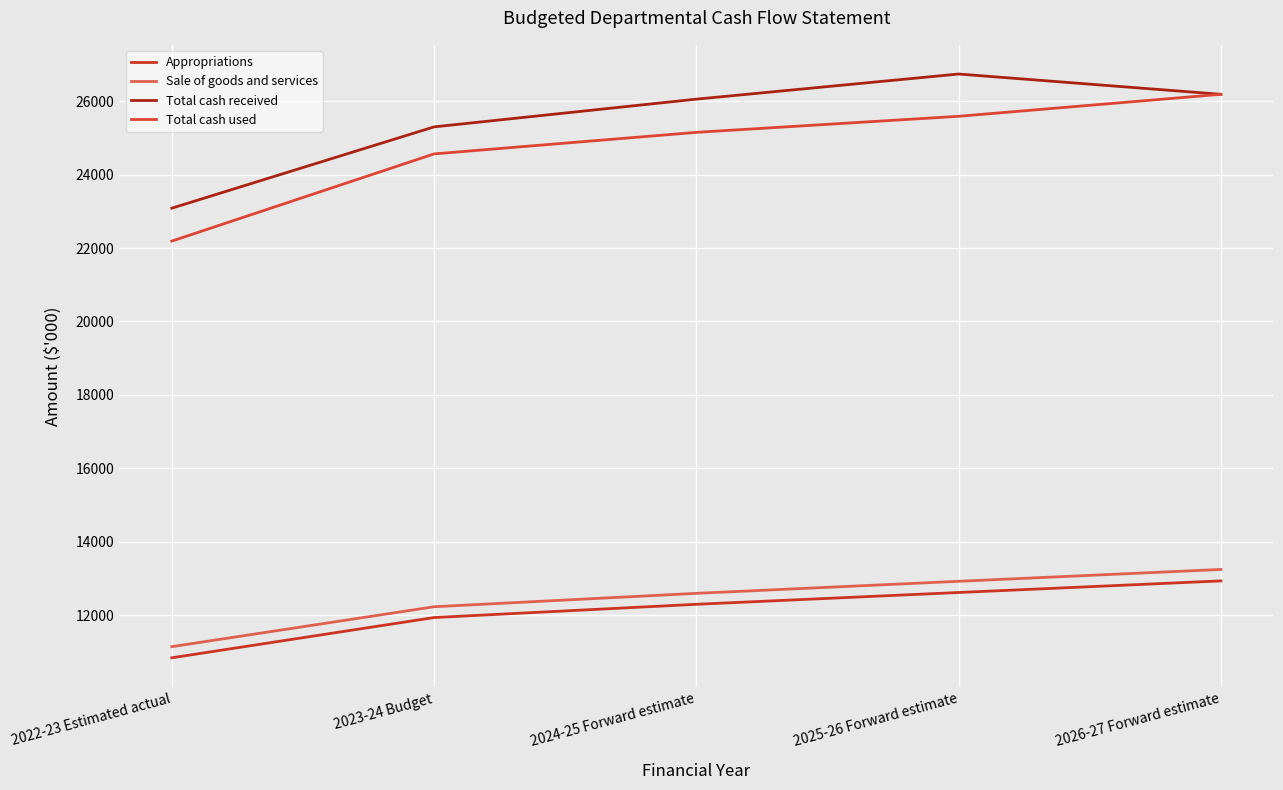

Where does the Total cash received series first go above 26054?

2025-26 Forward estimate